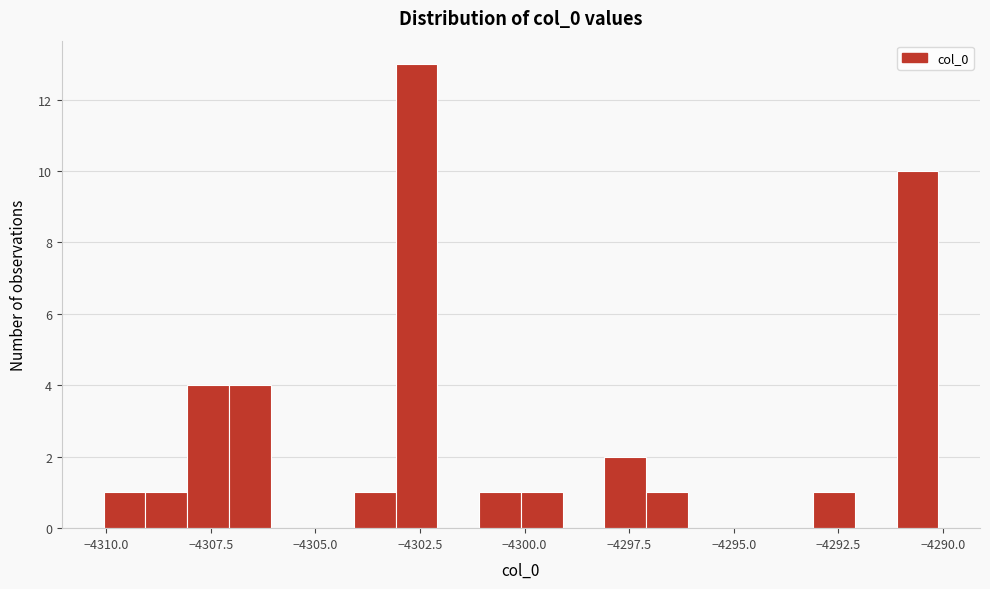

Read against the x-axis, roughly where is the centre of the tallest bar?

-4302.5